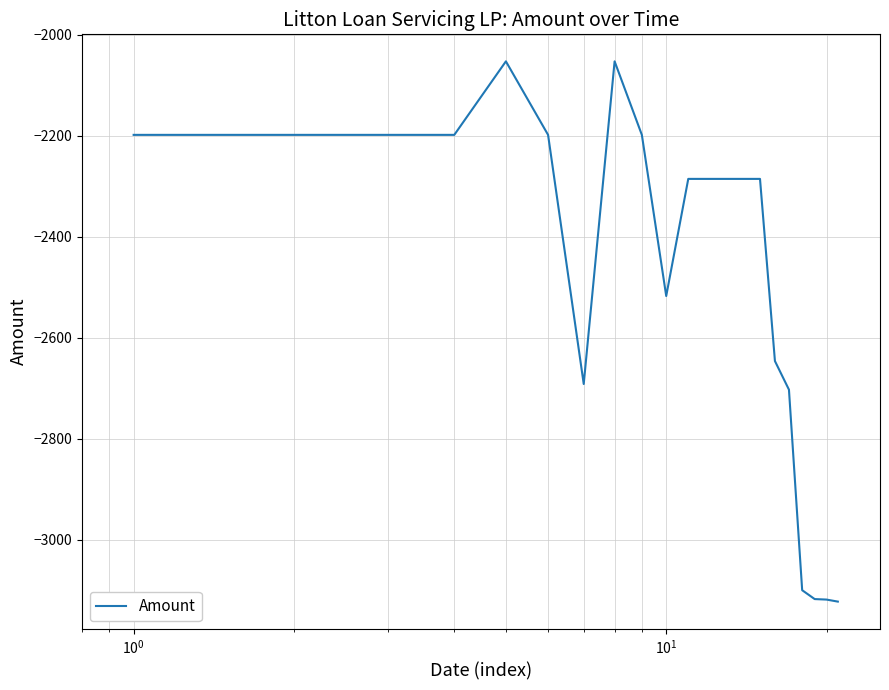

What is the minimum value shown in the chart?

-3121.9